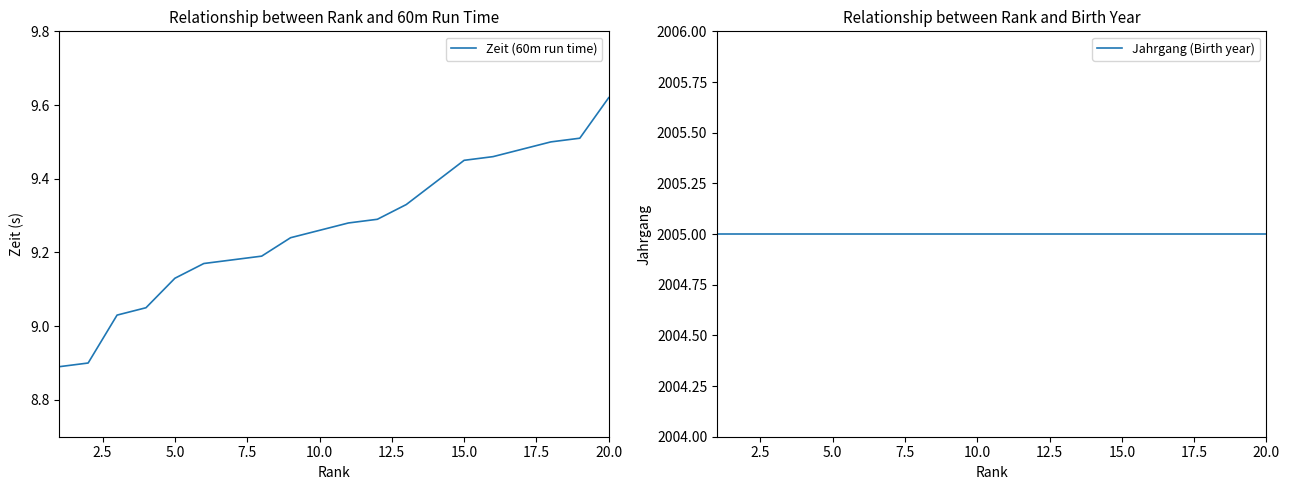

What is the total value across all series at 15.0?

2014.5